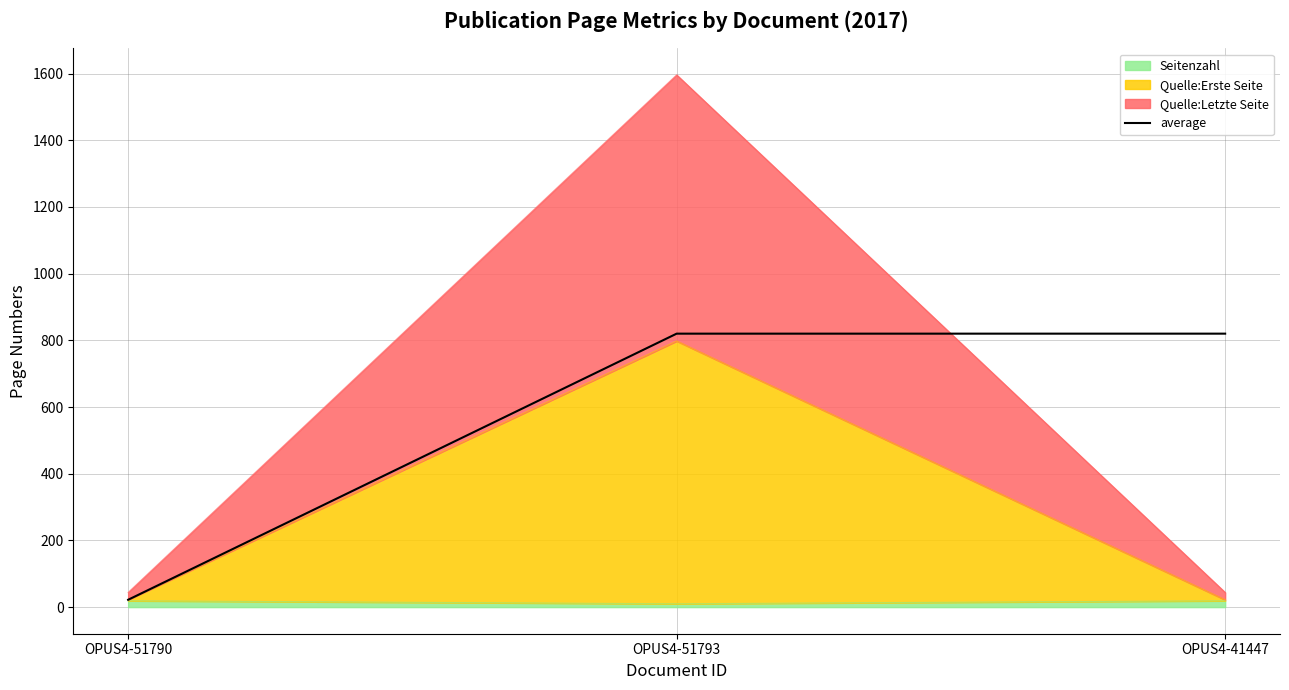

Which has a higher value, OPUS4-51790 or OPUS4-51793?

OPUS4-51793